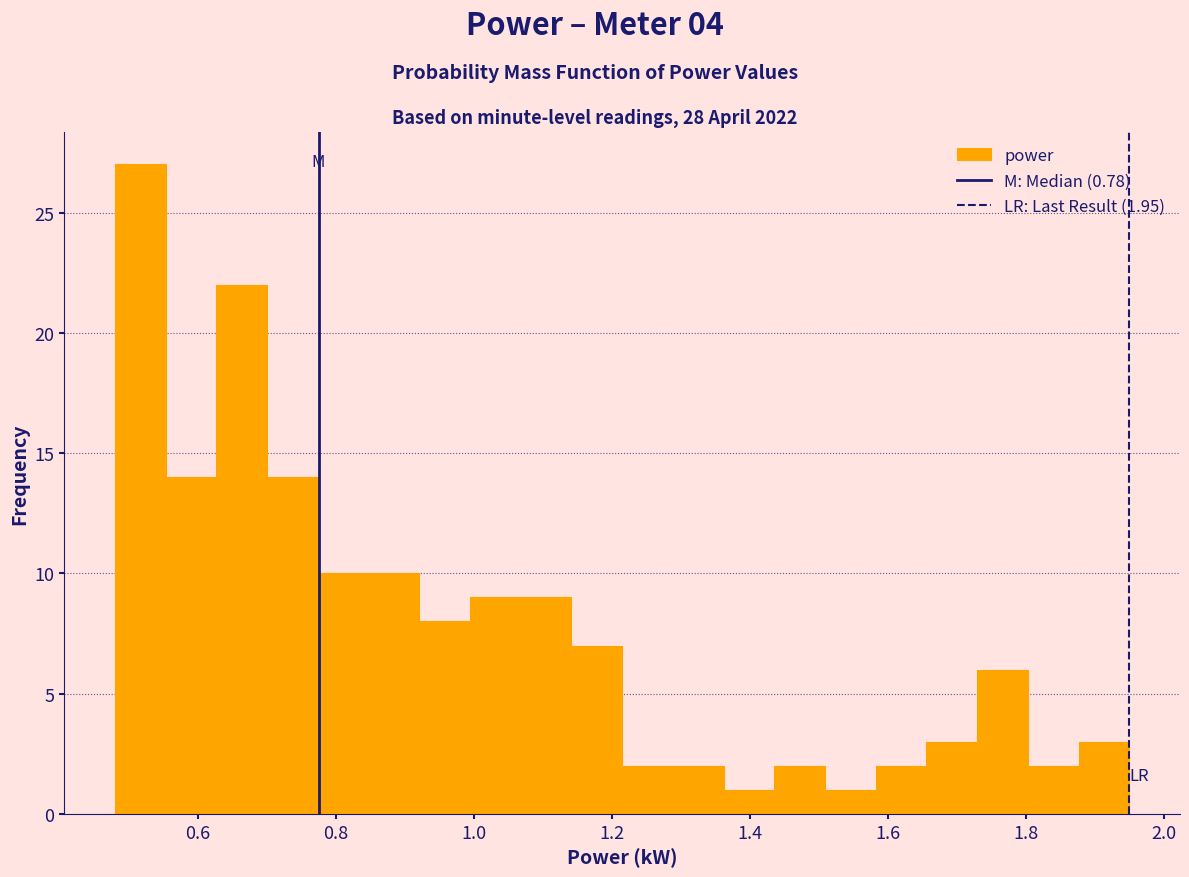

Read against the x-axis, roughly where is the centre of the tallest bar?

0.52